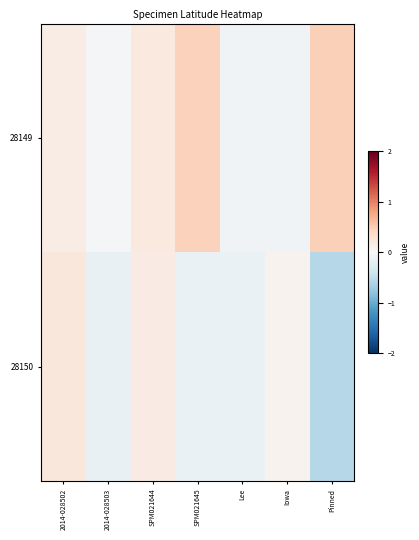

Between 2014-028502 and Iowa, which is larger?

2014-028502